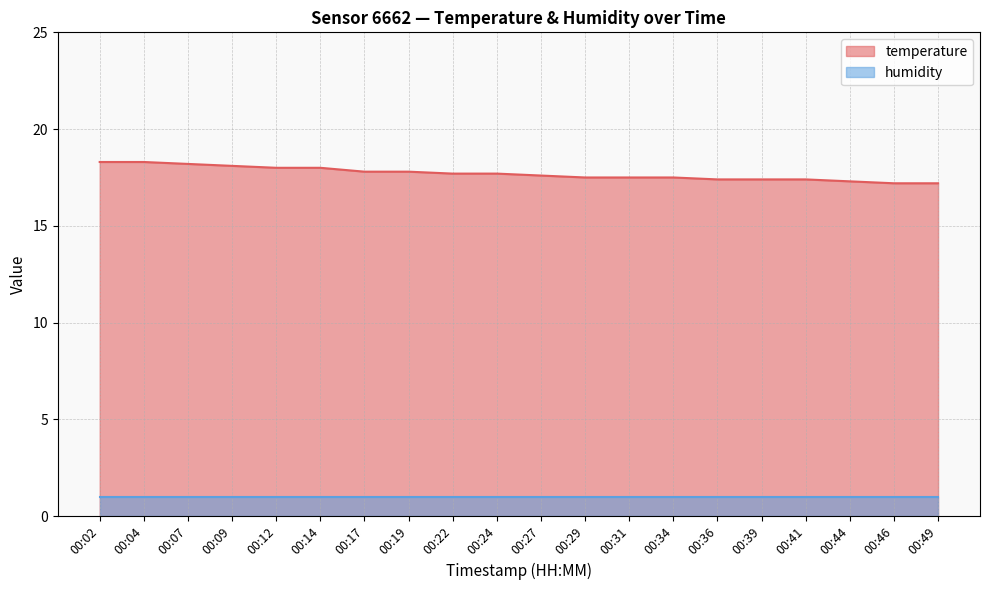

Where is the data nearest to the value 17?

00:46